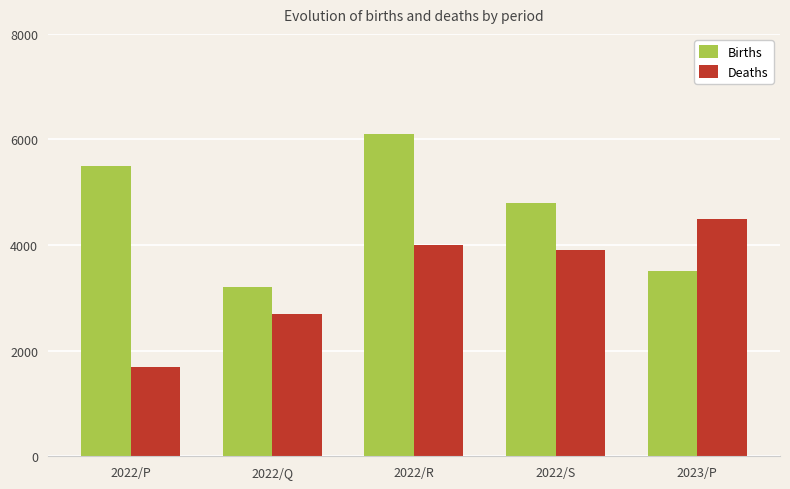

How many series are shown in this chart?

2